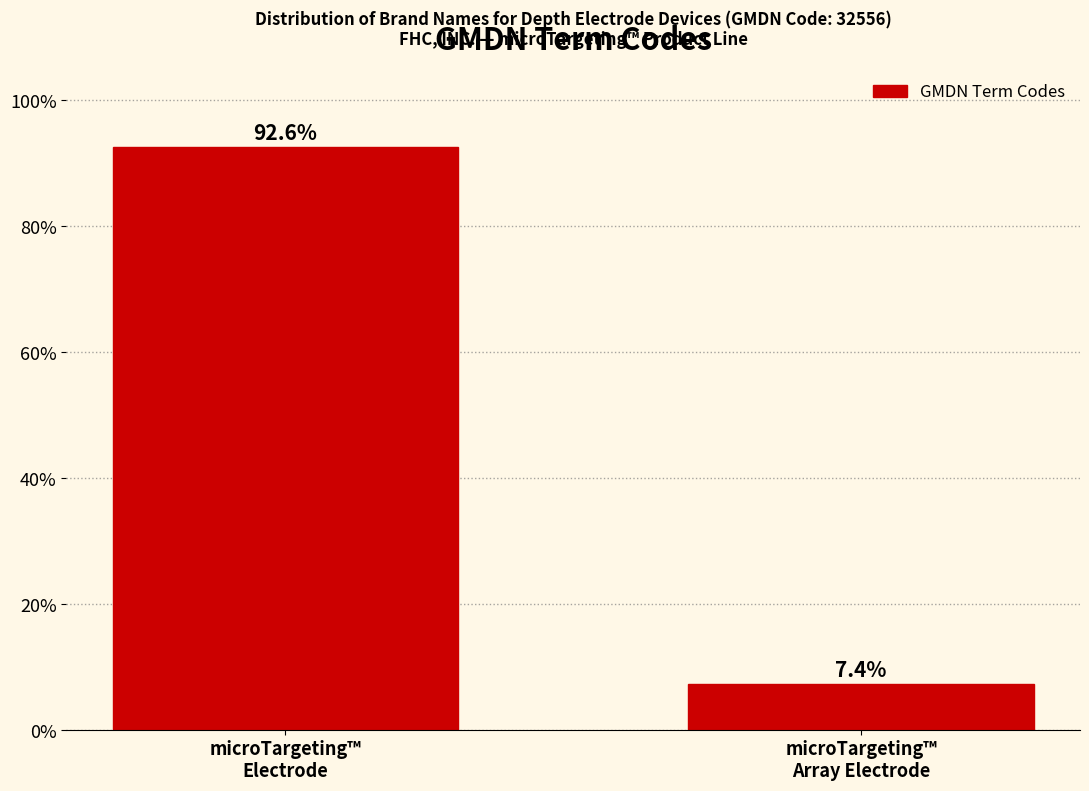

Reading right to left, what are all the values shown in this chart?

7.4	92.6